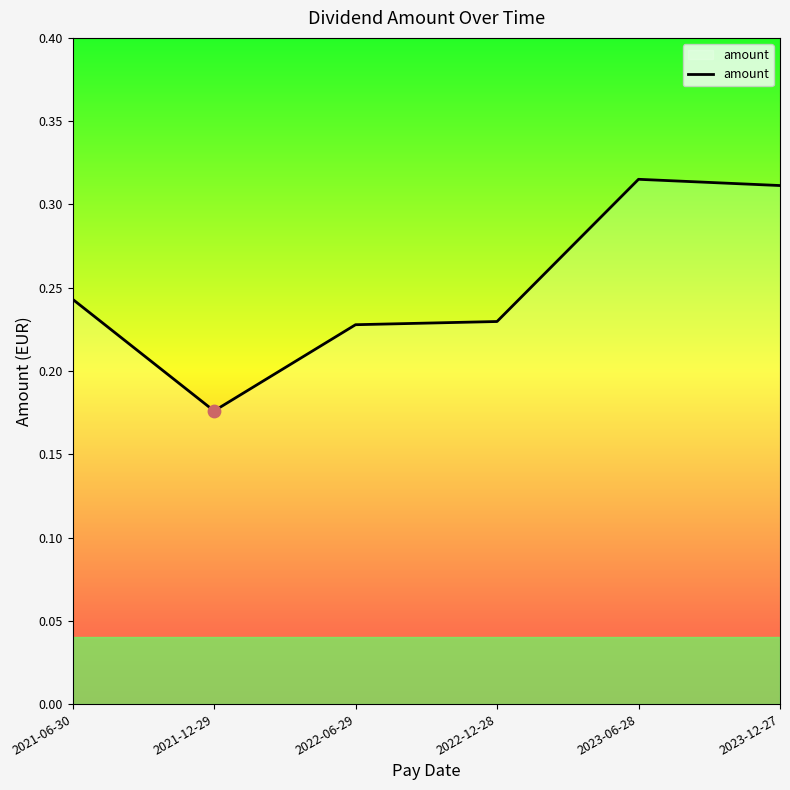

What is the change in value from 2021-06-30 to 2023-06-28?

+0.1